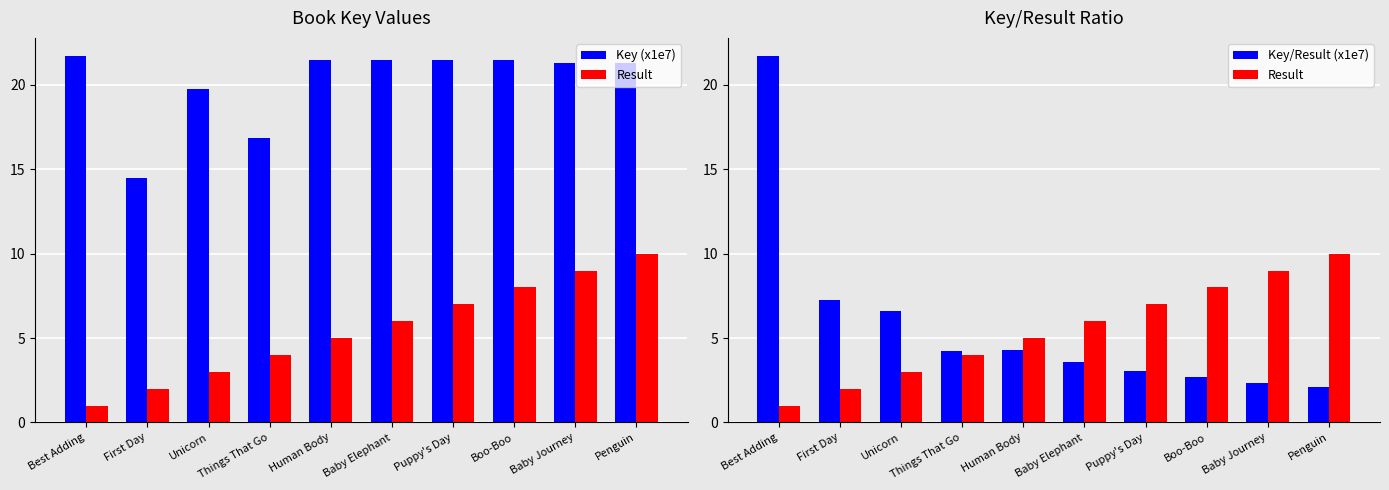

Reading left to right, list all the values displayed in this chart.

Key (x1e7): 21.7	14.5	19.7	16.8	21.5	21.5	21.5	21.4	21.3	21.3
Result: 1.0	2.0	3.0	4.0	5.0	6.0	7.0	8.0	9.0	10.0
Key/Result (x1e7): 21.7	7.2	6.6	4.2	4.3	3.6	3.1	2.7	2.4	2.1